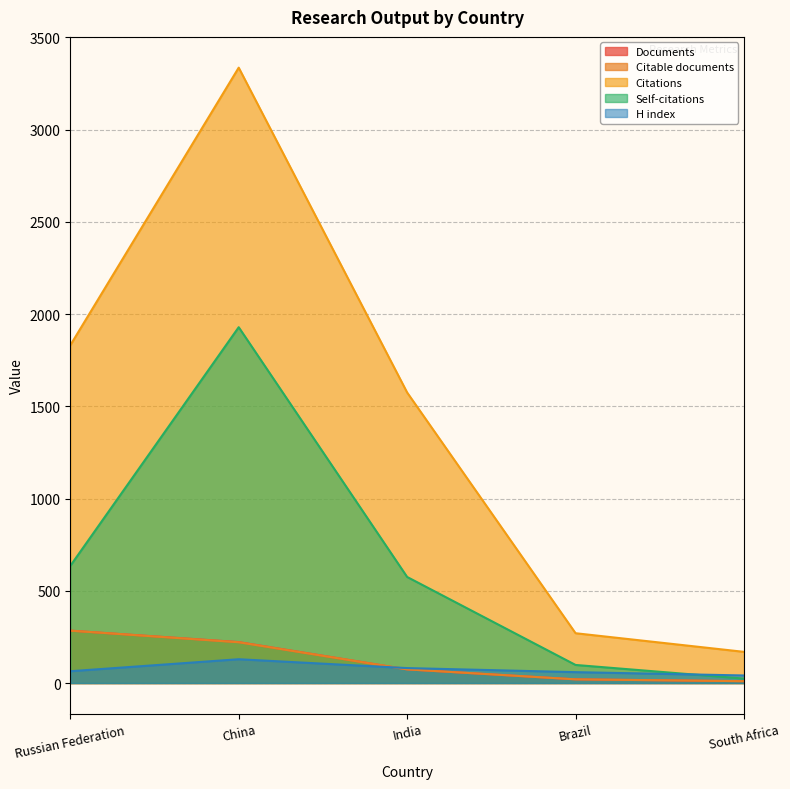

What is the maximum value shown in the chart?

3336